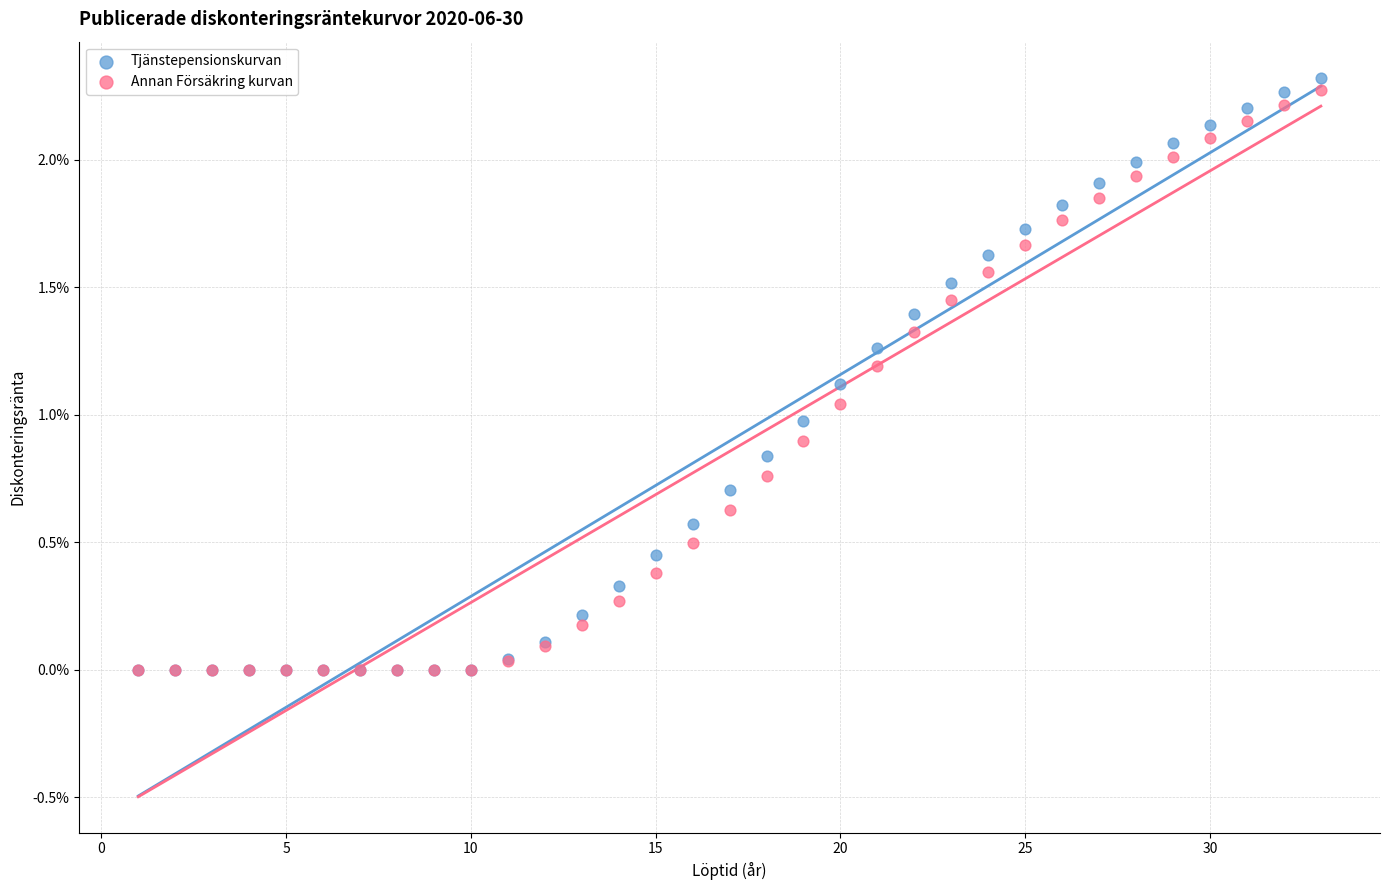

What are all the series names shown in the legend?

Tjänstepensionskurvan, Annan Försäkring kurvan